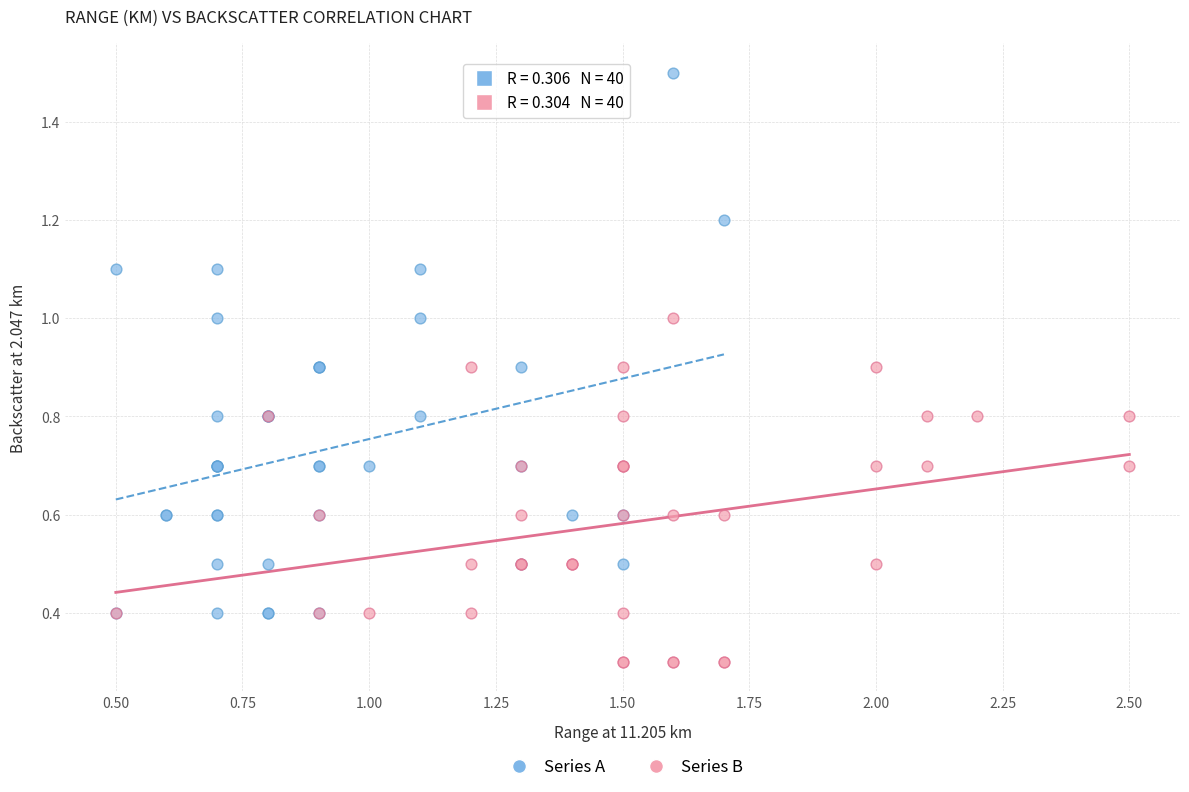

Which series has the widest spread of Y values?

Series A